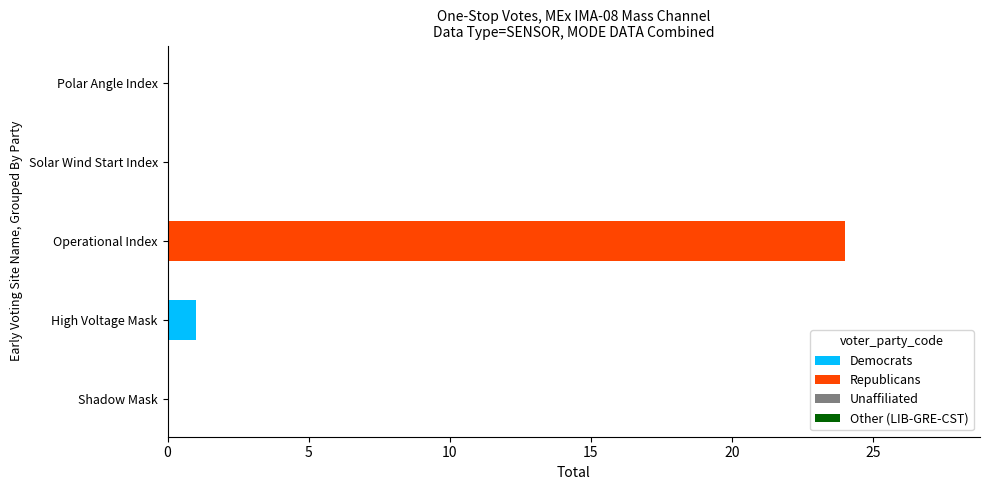

True or false: Democrats has a value of 0 at Operational Index.

True